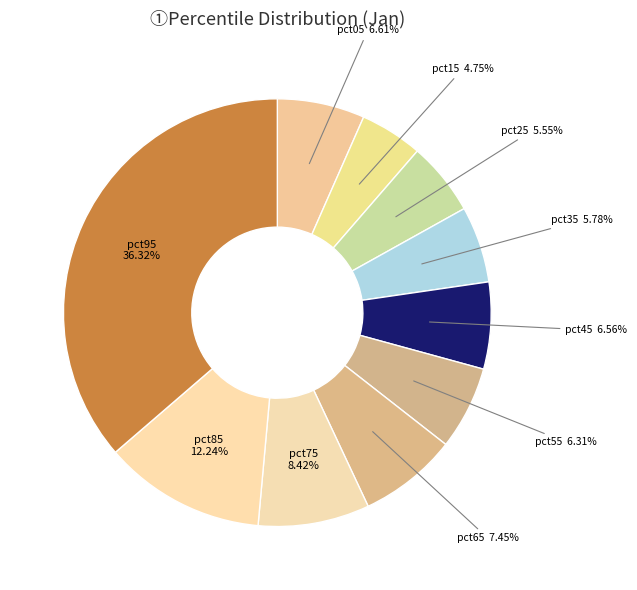

To the nearest percent, what portion does pct35 represent?

6%